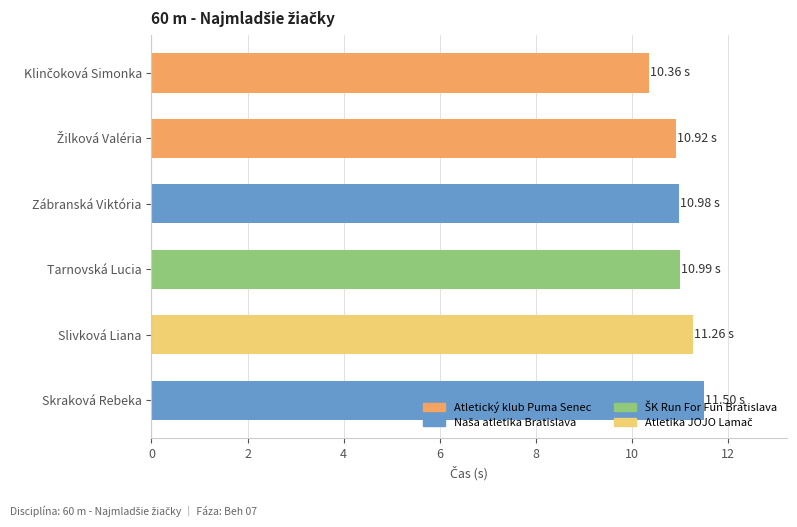

Where is the data nearest to the value 10?

Klinčoková Simonka